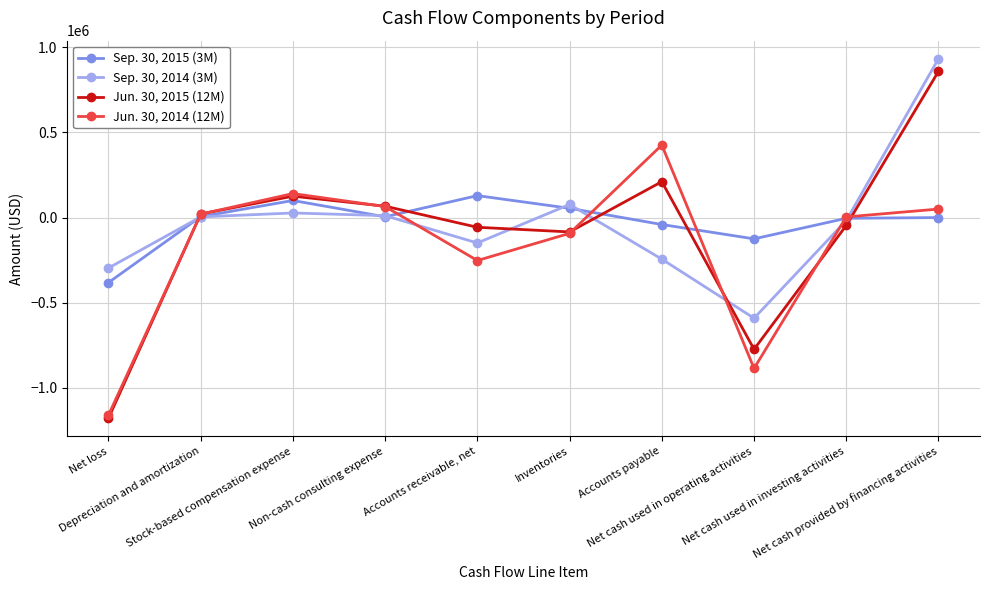

At how many categories does at least one series exceed 112075?

4